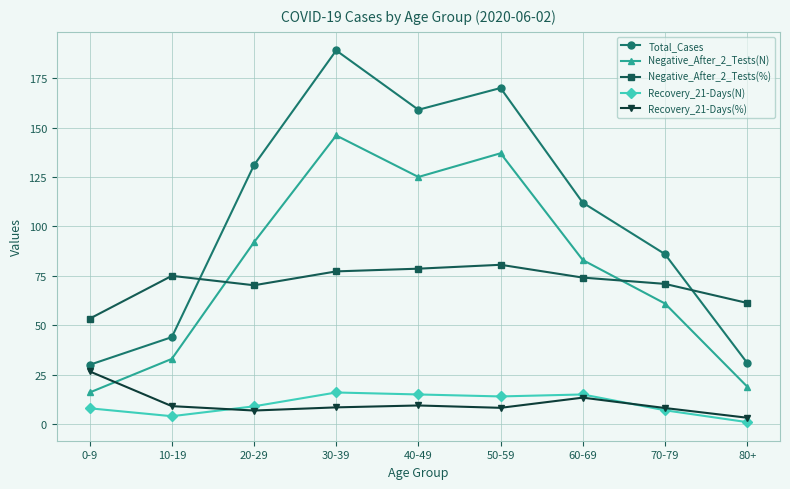

How many values in the Recovery_21-Days(N) series are below 9?

4